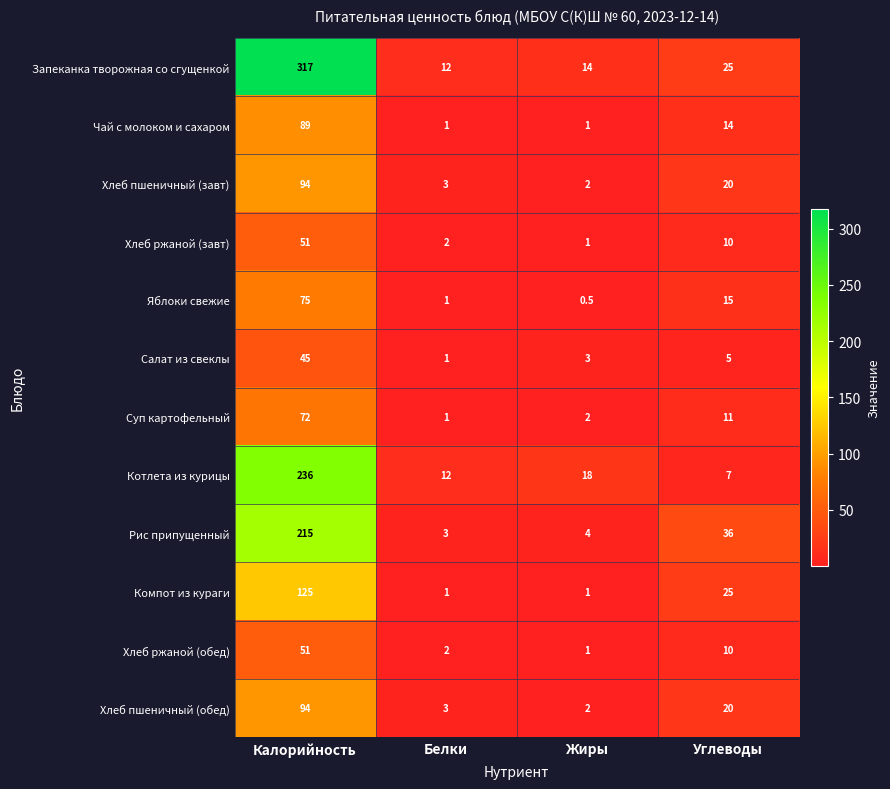

What is the approximate value of Хлеб ржаной (обед) at Углеводы?

10.0